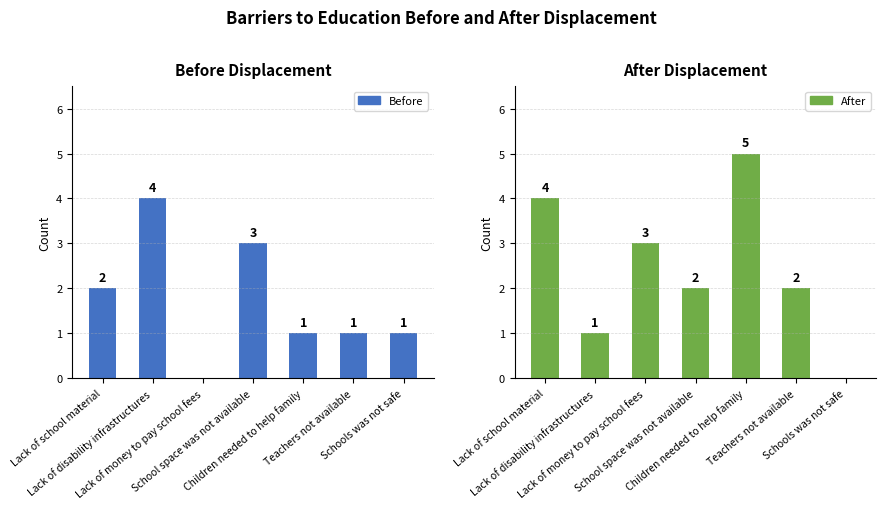

Count the Before values in the range 1 to 3.

5